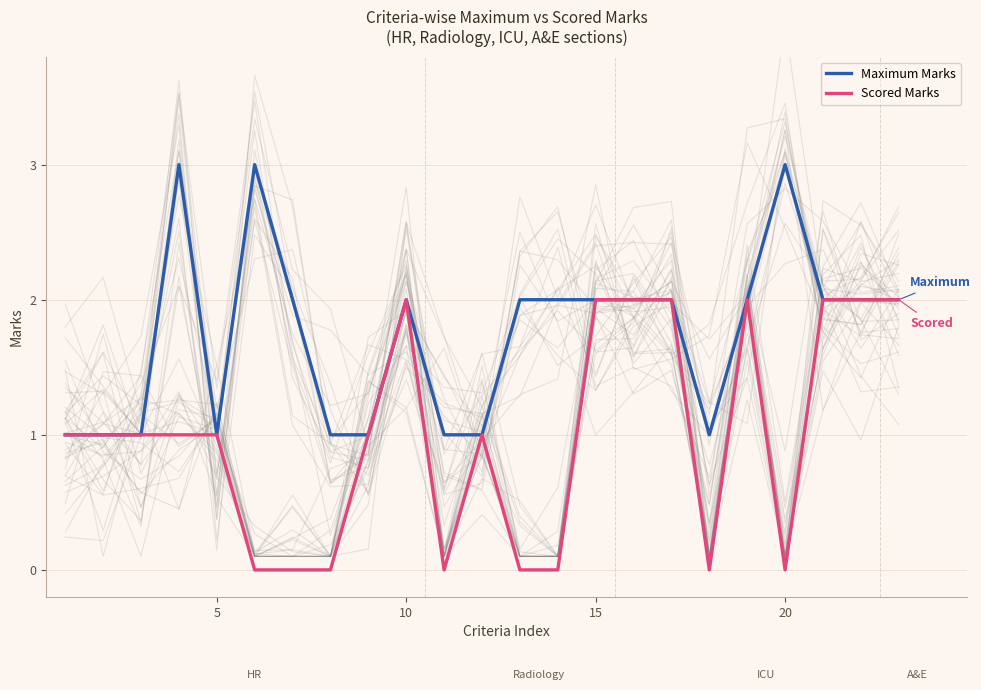

What are all the series names shown in the legend?

Maximum Marks, Scored Marks